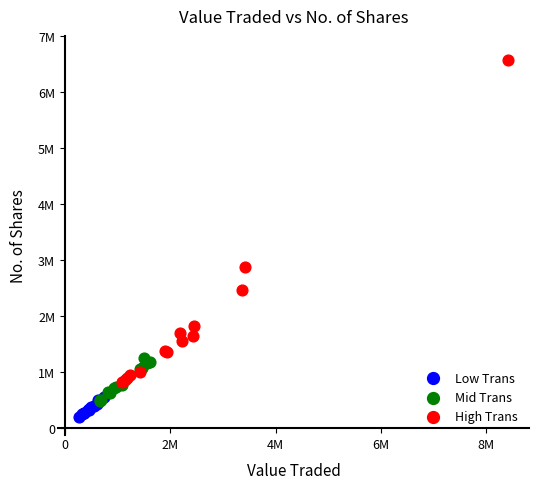

What are all the series names shown in the legend?

Low Trans, Mid Trans, High Trans